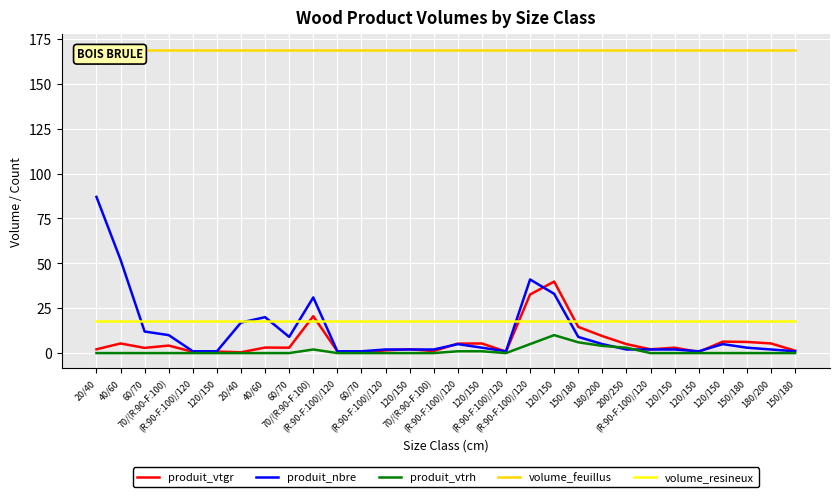

What is the value of the volume_resineux point at the 17th from the left?

18.0